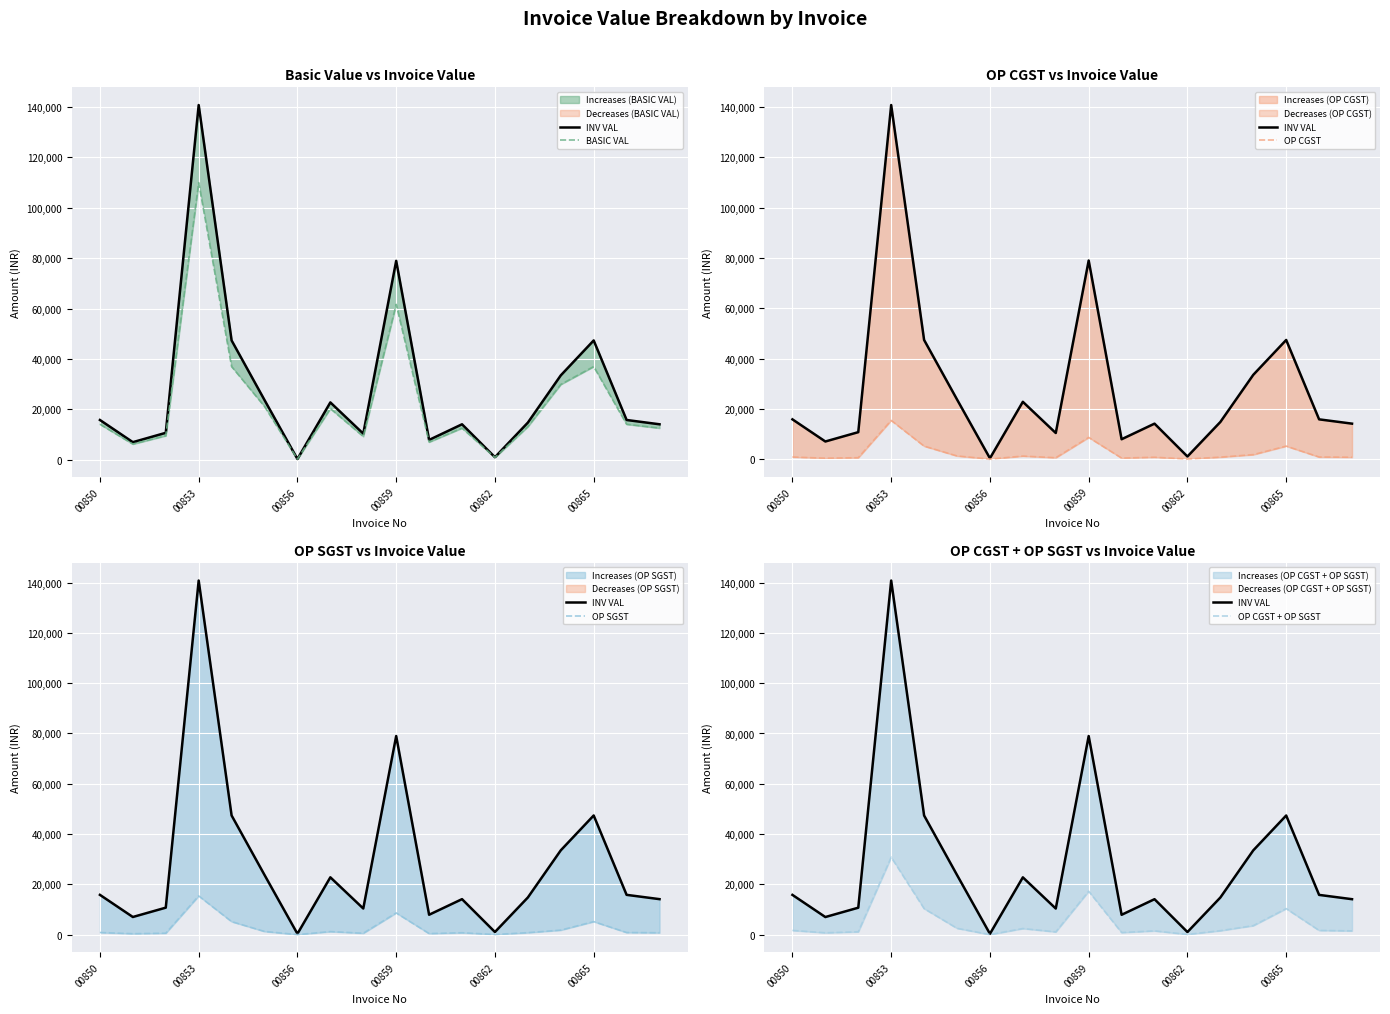

Where is OP CGST nearest to the value 7709?

00859